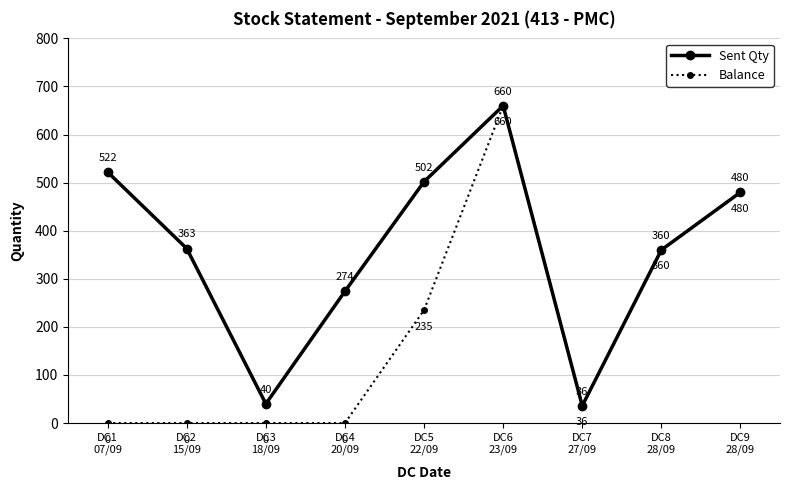

What is the total value across all series at DC8
28/09?

720